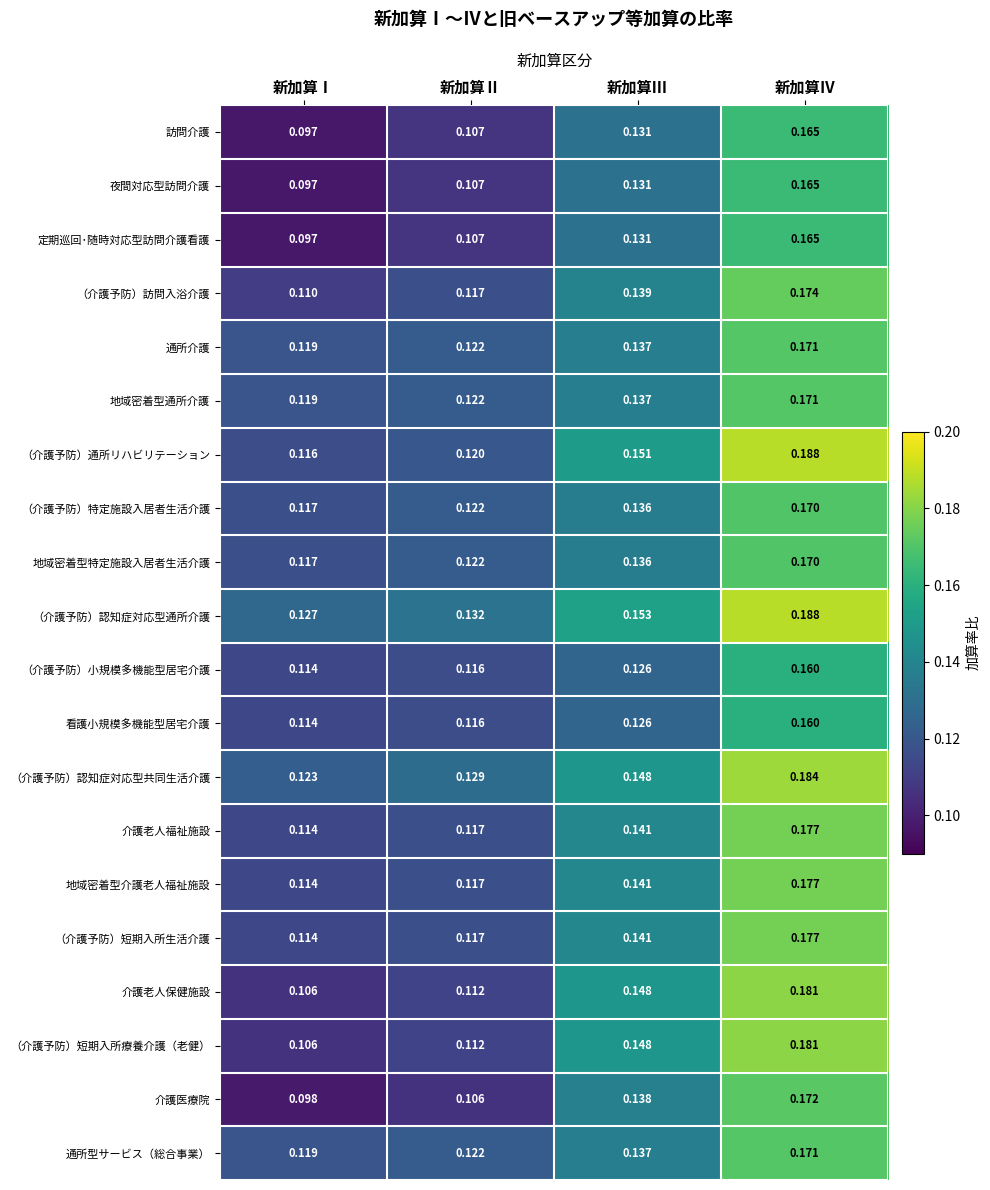

Which label corresponds to the largest value in the chart?

新加算Ⅳ